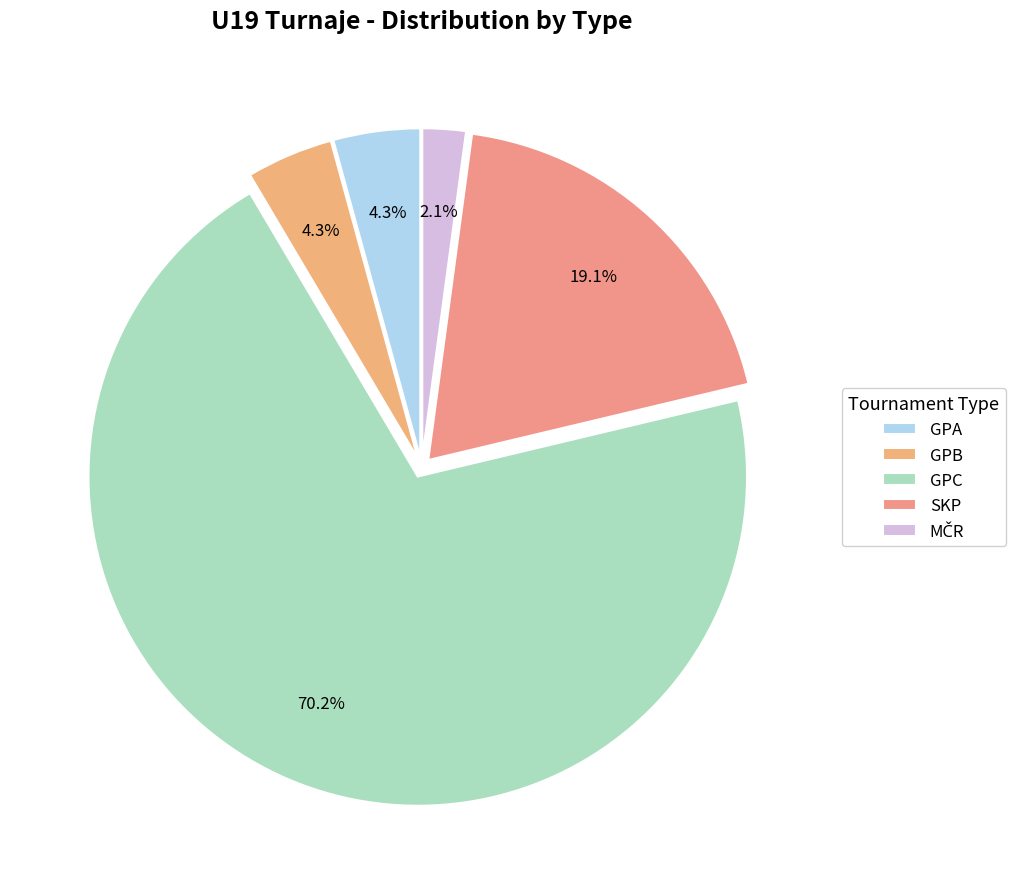

How many segments does this pie chart have?

5